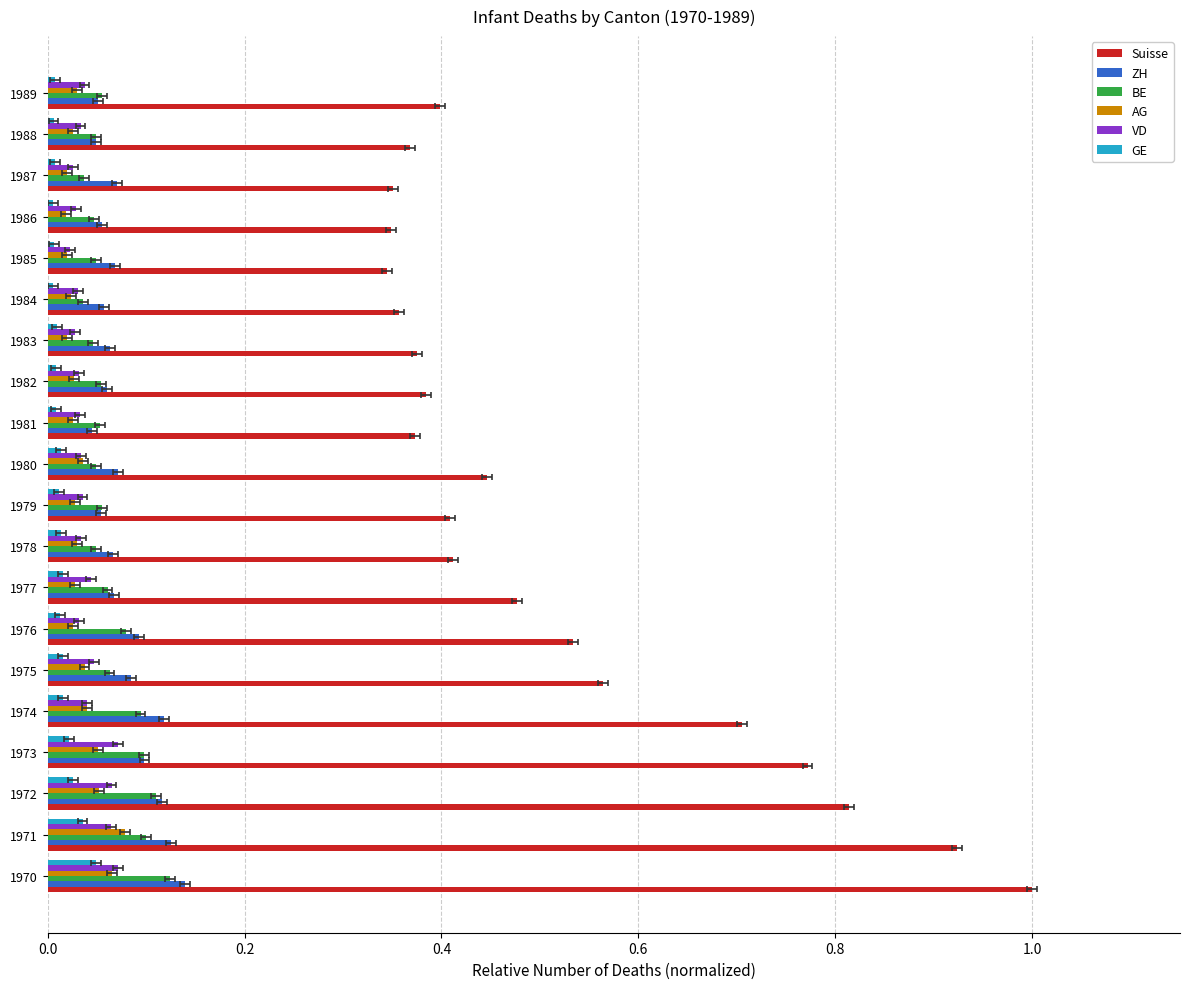

Between 1972 and 1979, which series saw the biggest shift?

Suisse